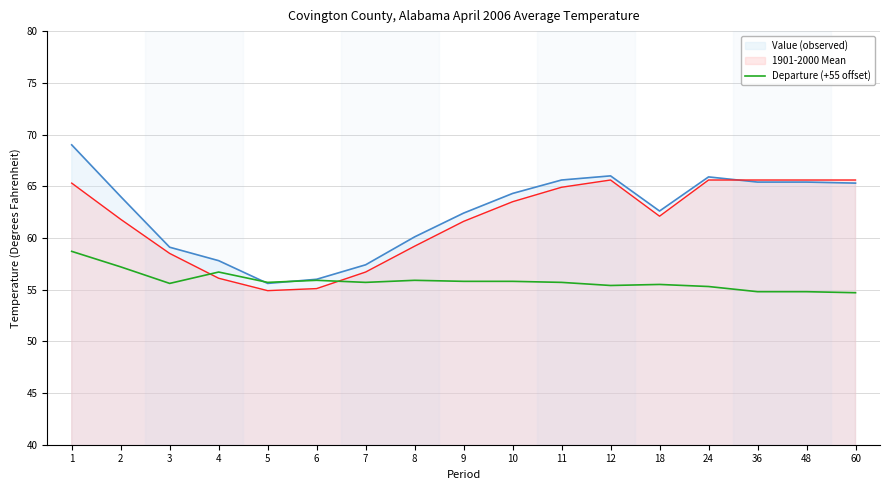

Which series has the largest range (max minus min)?

Value (observed)